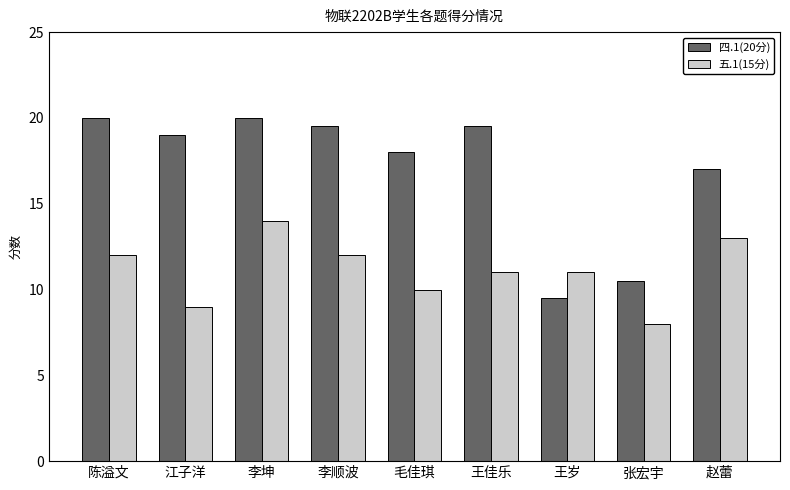

Does the chart contain stacked bars?

No